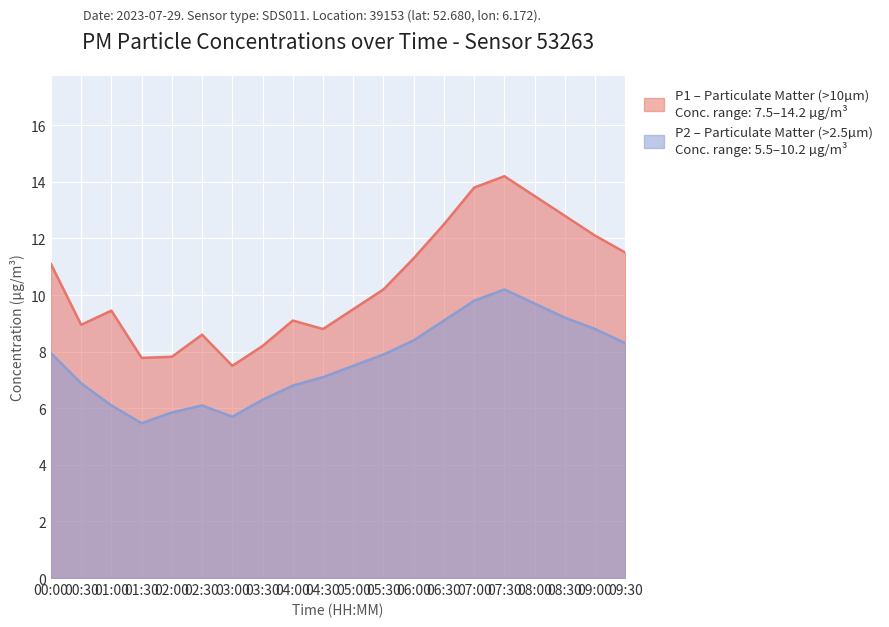

True or false: P1 and P2 cross at least once.

False